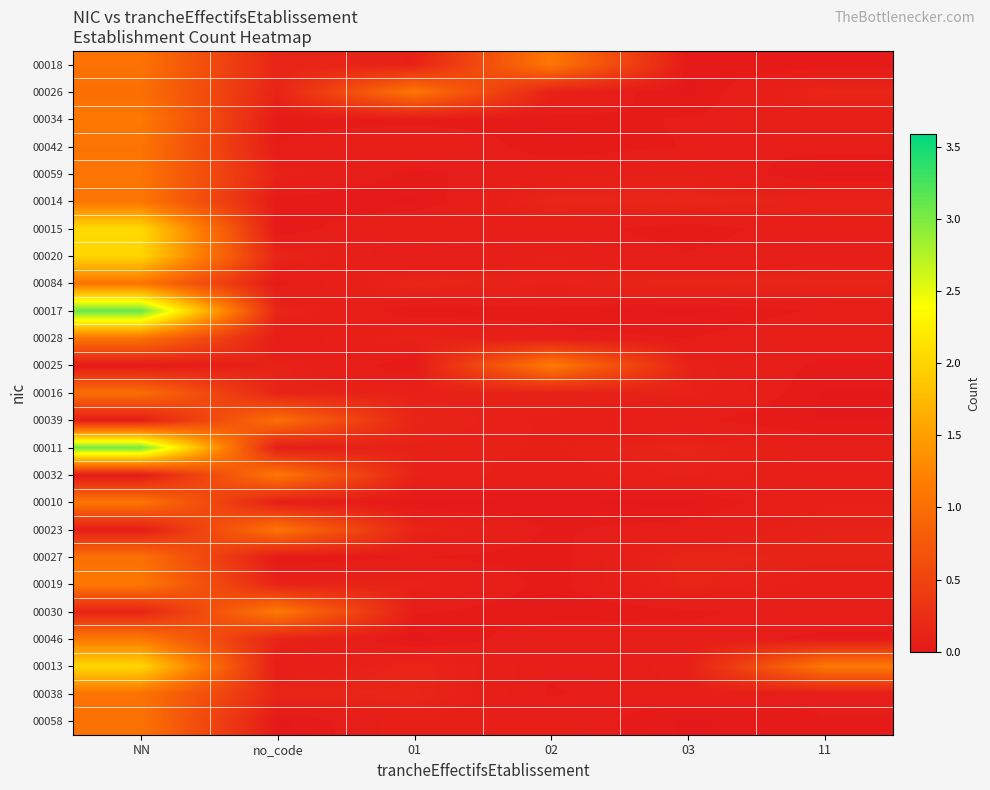

Reading left to right, transcribe all the data shown in this chart.

00018: NN=1.1	no_code=0.1	01=0.1	02=1.1	03=0.0	11=0.0
00026: NN=1.0	no_code=0.1	01=1.1	02=0.1	03=0.0	11=0.1
00034: NN=1.1	no_code=0.0	01=0.0	02=0.0	03=0.0	11=0.1
00042: NN=1.1	no_code=0.0	01=0.1	02=0.0	03=0.0	11=0.1
00059: NN=1.1	no_code=0.1	01=0.0	02=0.1	03=0.1	11=0.0
00014: NN=1.1	no_code=0.0	01=0.0	02=0.1	03=0.1	11=0.1
00015: NN=2.0	no_code=0.0	01=0.1	02=0.1	03=0.0	11=0.1
00020: NN=2.0	no_code=0.1	01=0.0	02=0.1	03=0.0	11=0.1
00084: NN=1.1	no_code=0.0	01=0.1	02=0.1	03=0.1	11=0.1
00017: NN=3.1	no_code=0.1	01=0.0	02=0.0	03=0.0	11=0.0
00028: NN=1.1	no_code=0.0	01=0.1	02=0.1	03=0.0	11=0.1
00025: NN=0.0	no_code=0.1	01=0.0	02=1.1	03=0.1	11=0.0
00016: NN=1.0	no_code=0.1	01=0.1	02=0.1	03=0.1	11=0.0
00039: NN=0.1	no_code=1.0	01=0.1	02=0.1	03=0.0	11=0.0
00011: NN=3.0	no_code=0.0	01=0.1	02=0.1	03=0.1	11=0.1
00032: NN=0.0	no_code=1.1	01=0.1	02=0.1	03=0.1	11=0.1
00010: NN=1.1	no_code=0.1	01=0.0	02=0.0	03=0.0	11=0.1
00023: NN=0.0	no_code=1.1	01=0.1	02=0.0	03=0.1	11=0.1
00027: NN=1.0	no_code=0.0	01=0.0	02=0.0	03=0.1	11=0.1
00019: NN=1.1	no_code=0.1	01=0.1	02=0.0	03=0.1	11=0.1
00030: NN=0.1	no_code=1.1	01=0.0	02=0.0	03=0.0	11=0.1
00046: NN=1.1	no_code=0.1	01=0.0	02=0.1	03=0.1	11=0.0
00013: NN=2.0	no_code=0.1	01=0.1	02=0.0	03=0.1	11=1.1
00038: NN=1.1	no_code=0.1	01=0.1	02=0.0	03=0.1	11=0.0
00058: NN=1.0	no_code=0.0	01=0.1	02=0.1	03=0.0	11=0.0